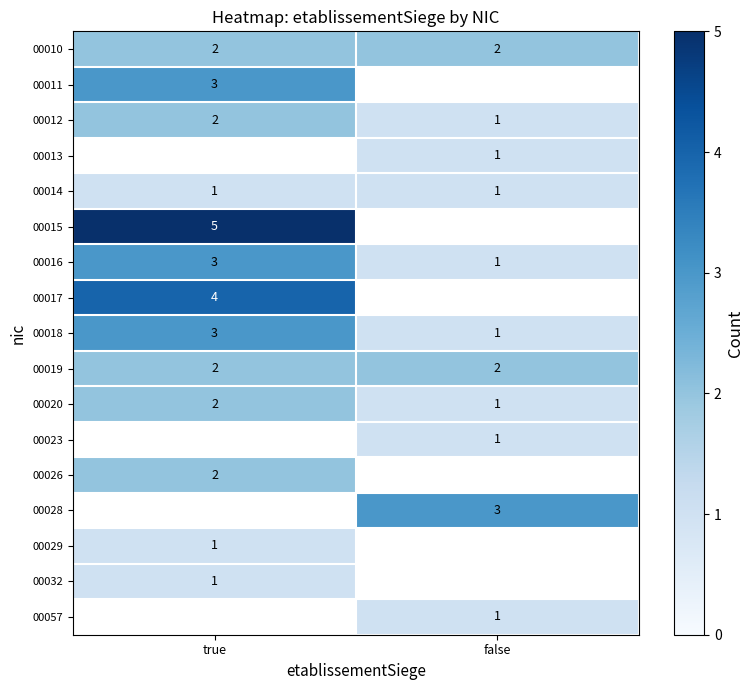

Which category has the highest value in the 00020 series?

true